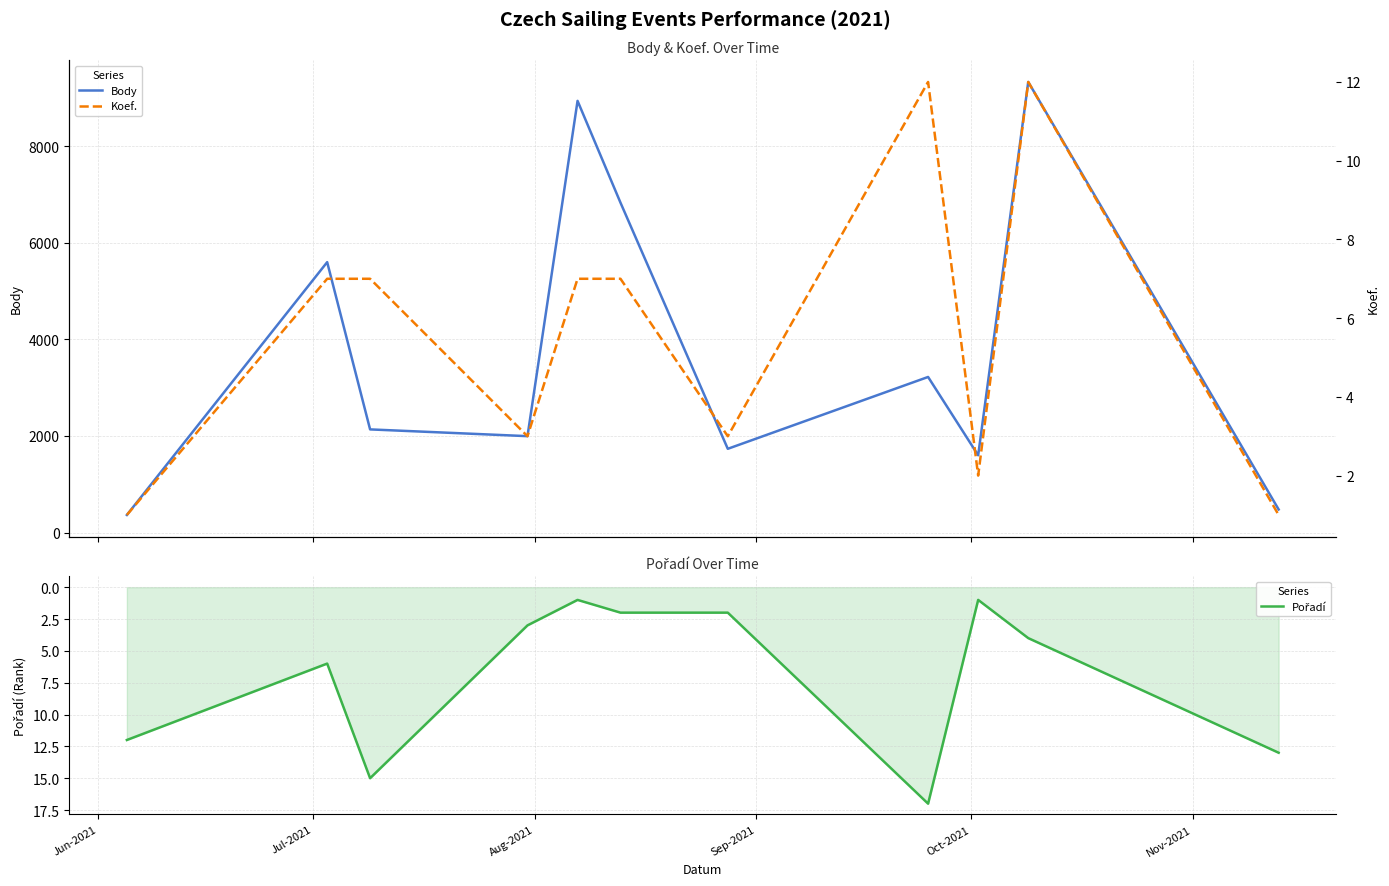

Reading left to right, list all the values displayed in this chart.

Body: 364	5600	2136	1996	8940	6832	1734	3222	1600	9332	478
Pořadí: 12	6	15	3	1	2	2	17	1	4	13
Koef.: 1	7	7	3	7	7	3	12	2	12	1